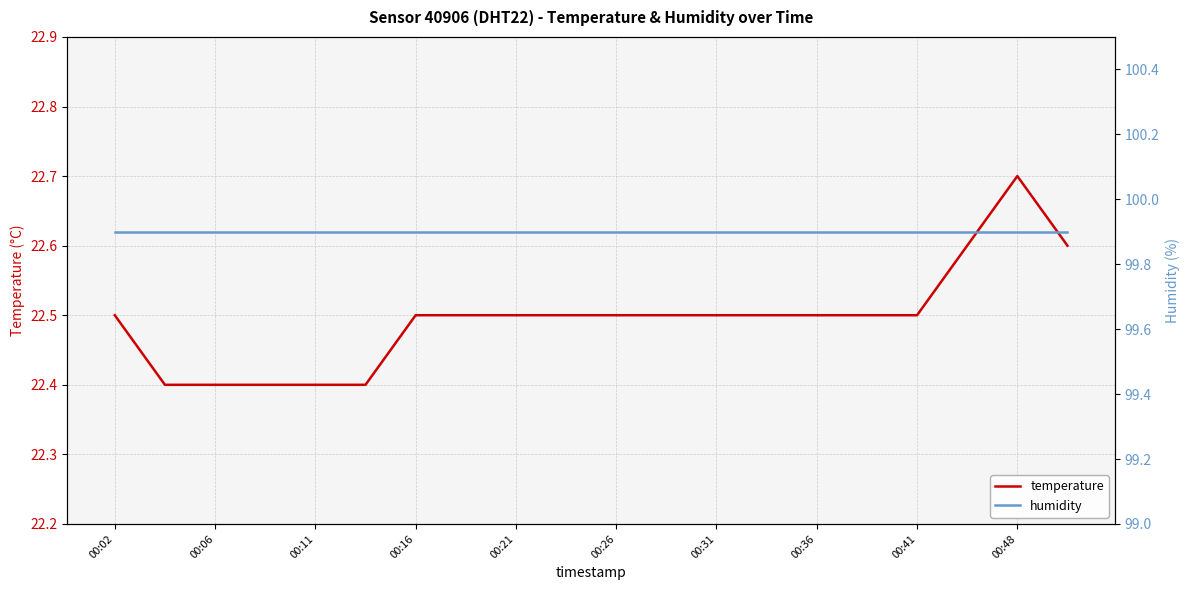

The temperature series shows 5.3 at 00:16. True or false?

False